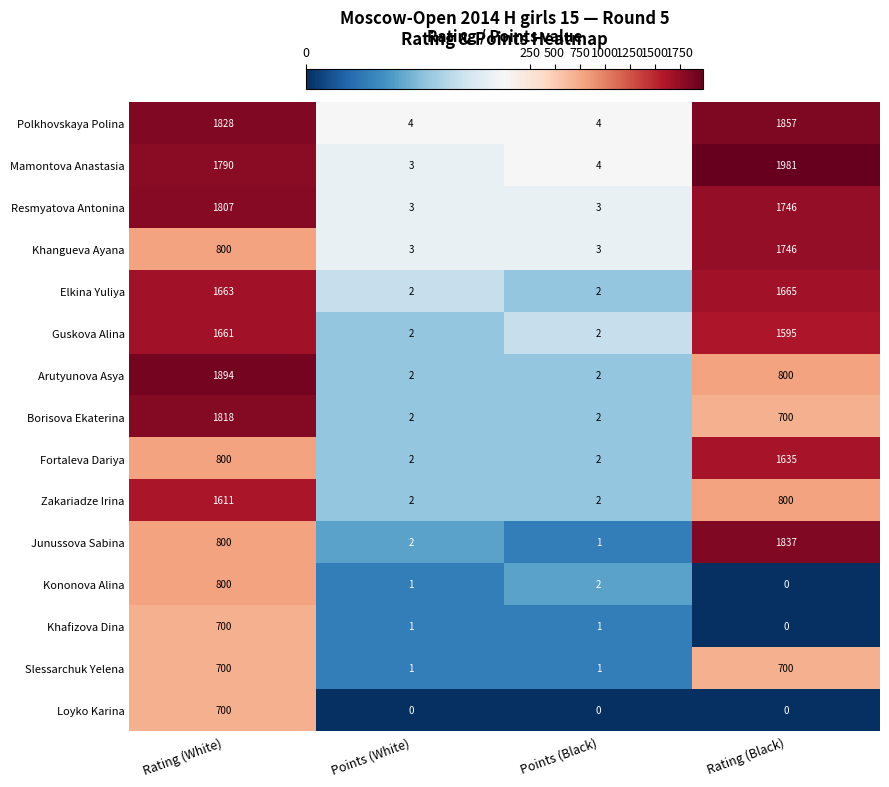

What is the difference between the Resmyatova Antonina values at Rating (Black) and Rating (White)?

61